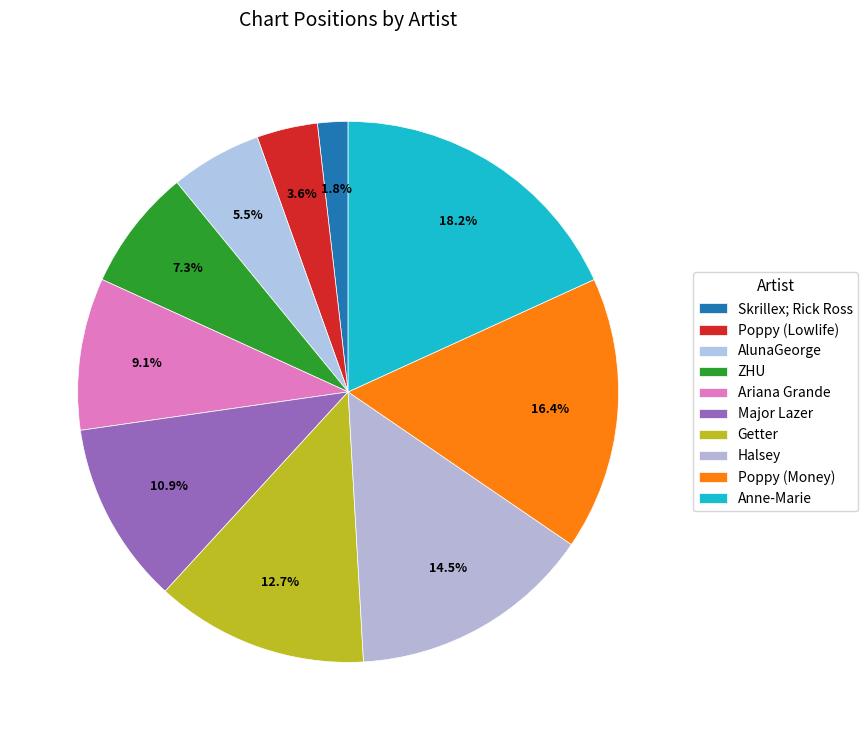

How many segments does this pie chart have?

10